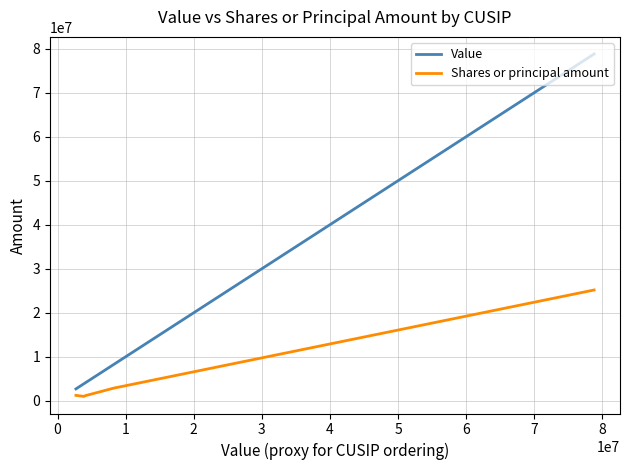

Which series changed the most between 0 and 2?

Value